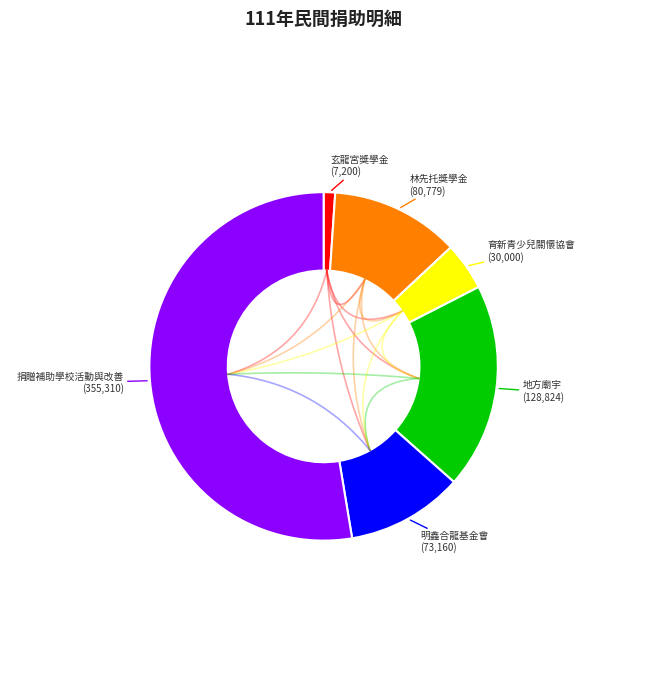

What is the smallest slice in the pie chart?

玄龍宮獎學金